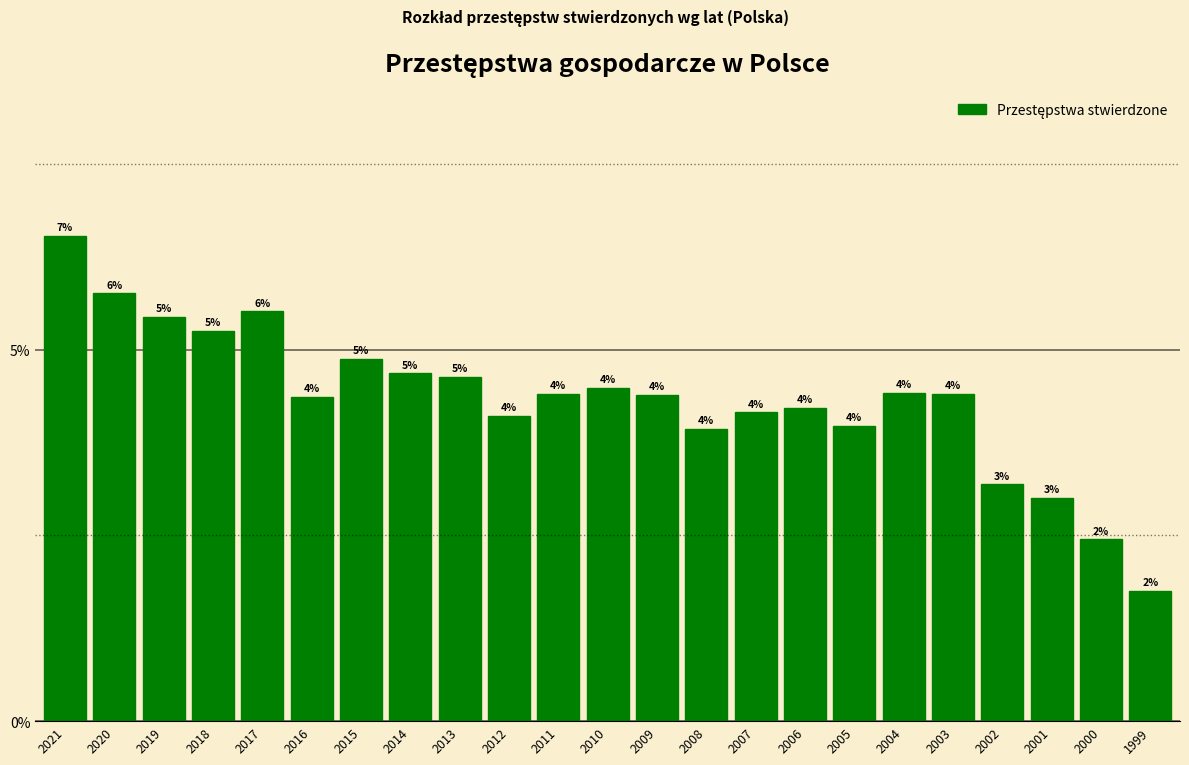

What is the average value?

4.3